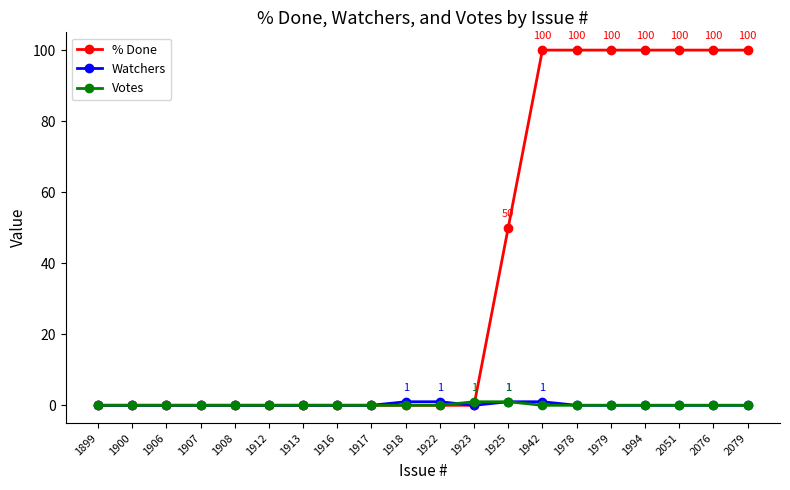

What is the total value across all series at 2051?

100